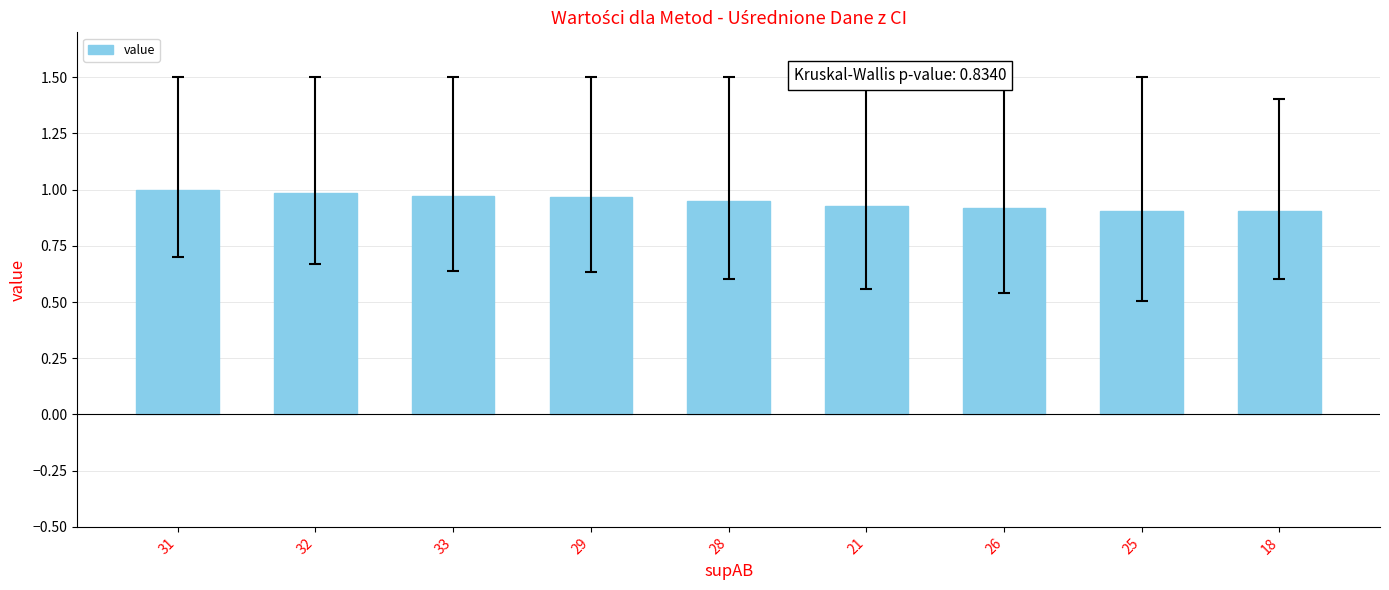

The chart shows a value of 1.0 at 29. True or false?

True